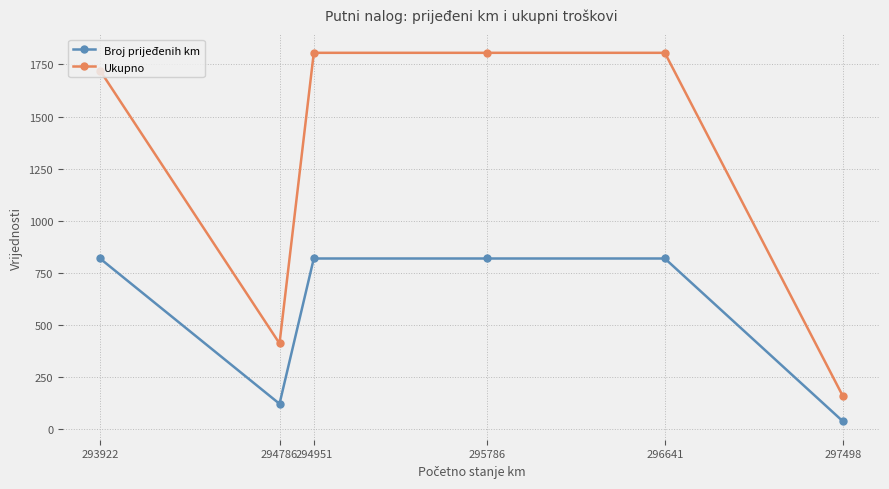

Which series has the largest range (max minus min)?

Ukupno